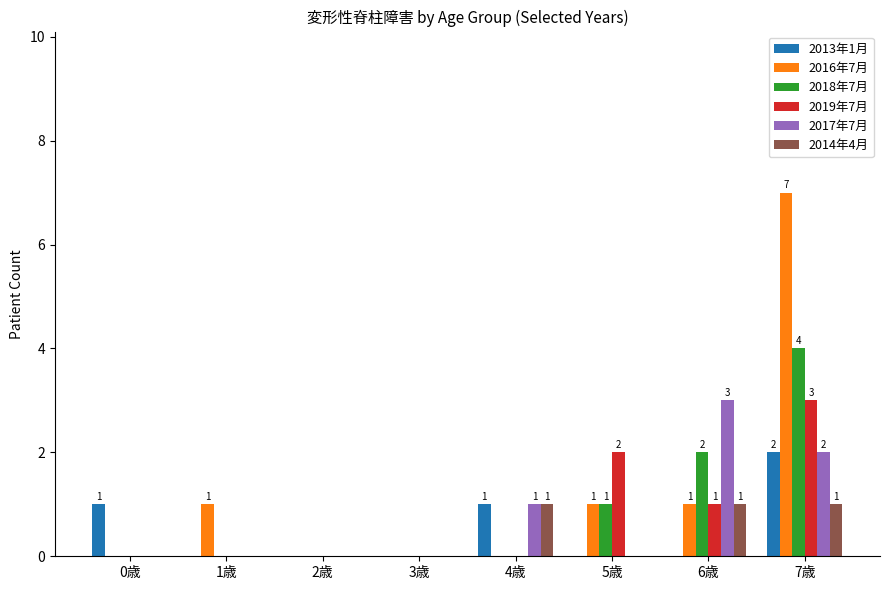

How many categories are shown in the chart?

8